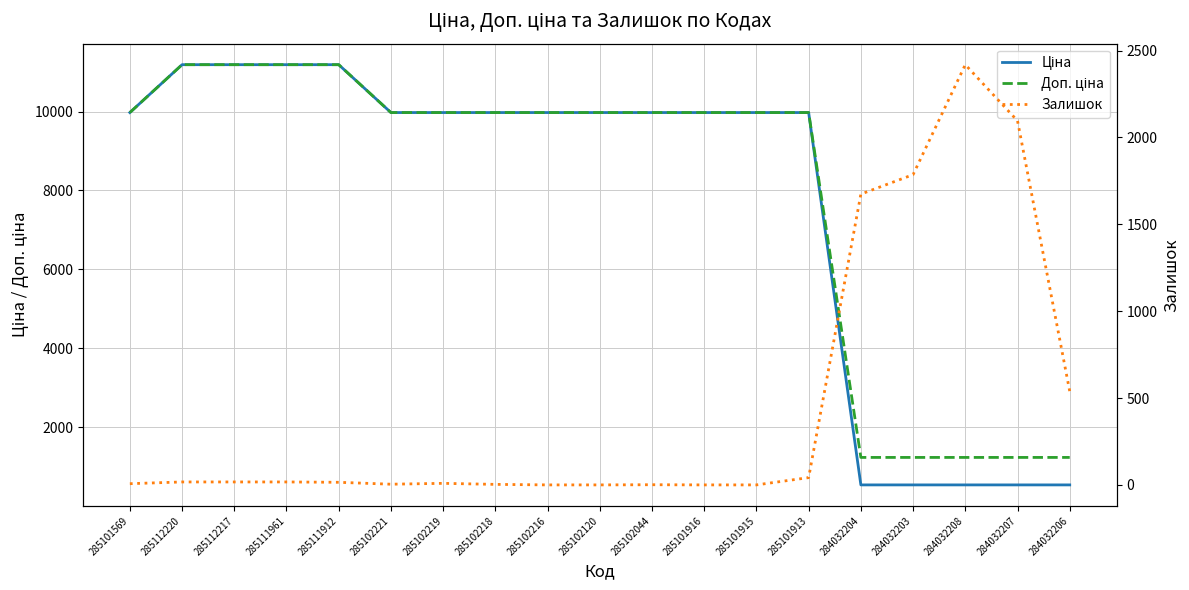

What is the difference between the highest and lowest values at 285102218?

9972.0